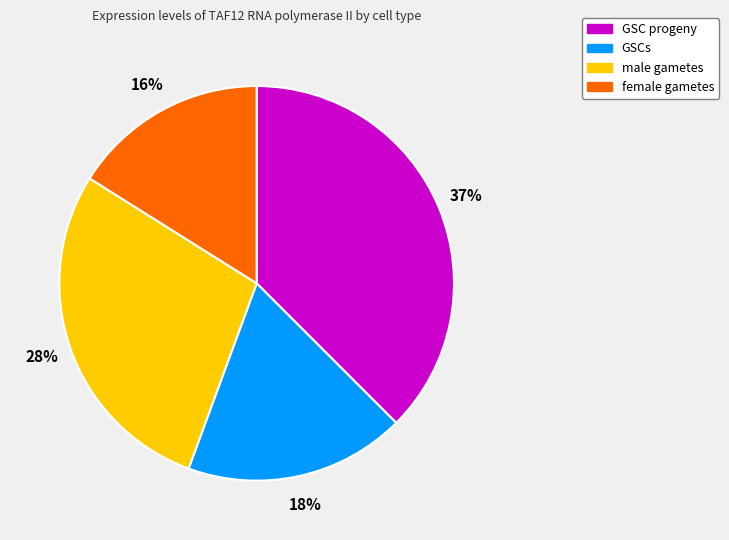

To the nearest percent, what is the combined percentage of GSCs and male gametes?

46%